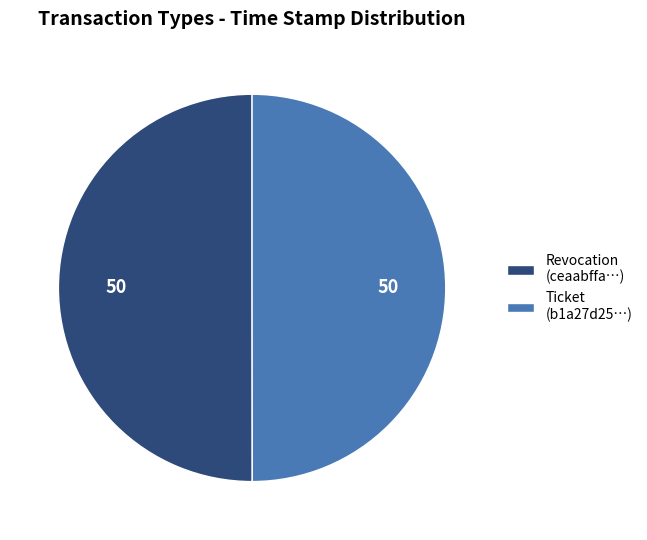

Is the sum of Ticket (b1a27d25…) and Revocation (ceaabffa…) greater than half?

Yes